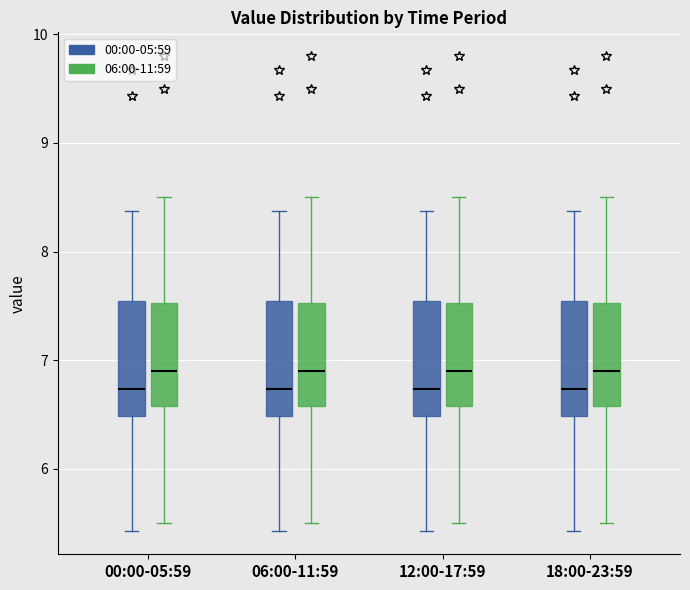

Reading left to right, transcribe this box plot: for each box, give where its median line is, the range the box spans, and where its two whiskers end, as read against the y-axis. The values are not printed on the chart, so give them approximately, as read against the axis.

00:00-05:59 (00:00-05:59): median 6.7, box 6.5 to 7.5, whiskers 5.4 to 8.4
00:00-05:59 (06:00-11:59): median 6.9, box 6.6 to 7.5, whiskers 5.5 to 8.5
06:00-11:59 (00:00-05:59): median 6.7, box 6.5 to 7.5, whiskers 5.4 to 8.4
06:00-11:59 (06:00-11:59): median 6.9, box 6.6 to 7.5, whiskers 5.5 to 8.5
12:00-17:59 (00:00-05:59): median 6.7, box 6.5 to 7.5, whiskers 5.4 to 8.4
12:00-17:59 (06:00-11:59): median 6.9, box 6.6 to 7.5, whiskers 5.5 to 8.5
18:00-23:59 (00:00-05:59): median 6.7, box 6.5 to 7.5, whiskers 5.4 to 8.4
18:00-23:59 (06:00-11:59): median 6.9, box 6.6 to 7.5, whiskers 5.5 to 8.5